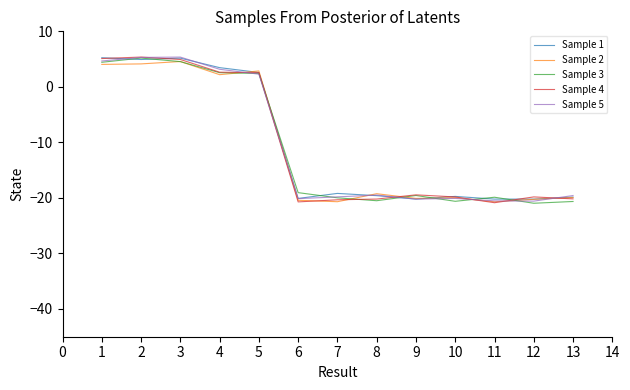

Which series changed the most between 5 and 7?

Sample 2